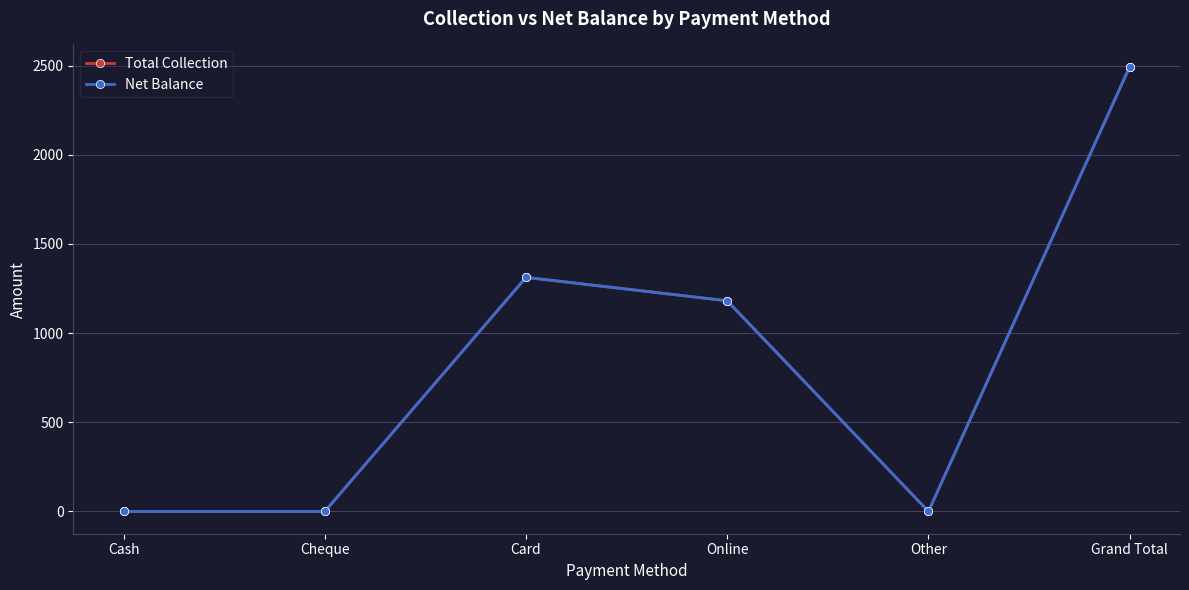

How many lines are shown in the chart?

2